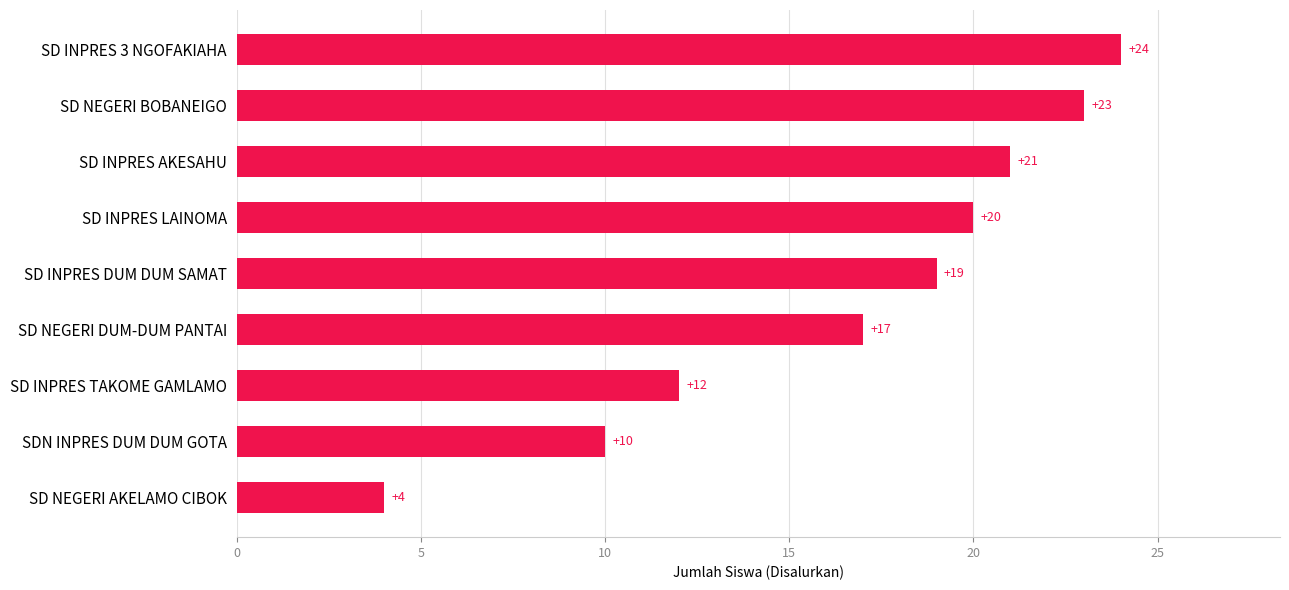

Reading top to bottom, list all the values displayed in this chart.

24	23	21	20	19	17	12	10	4